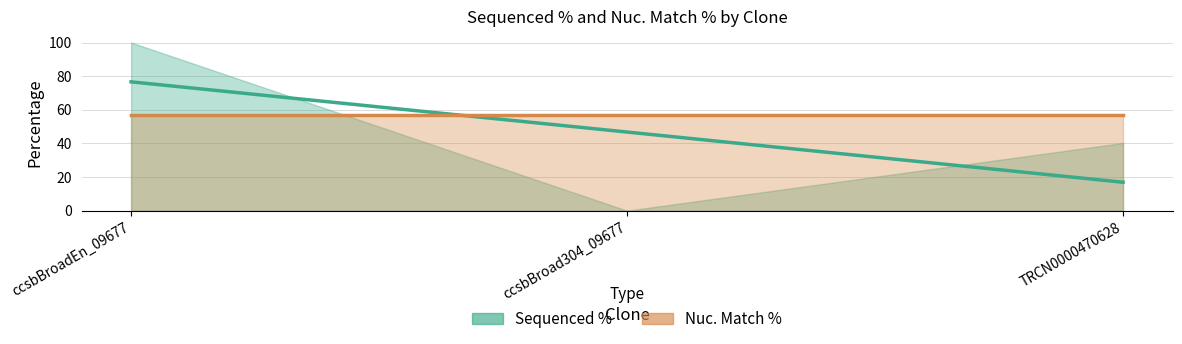

Which series has the widest spread of values?

Sequenced %